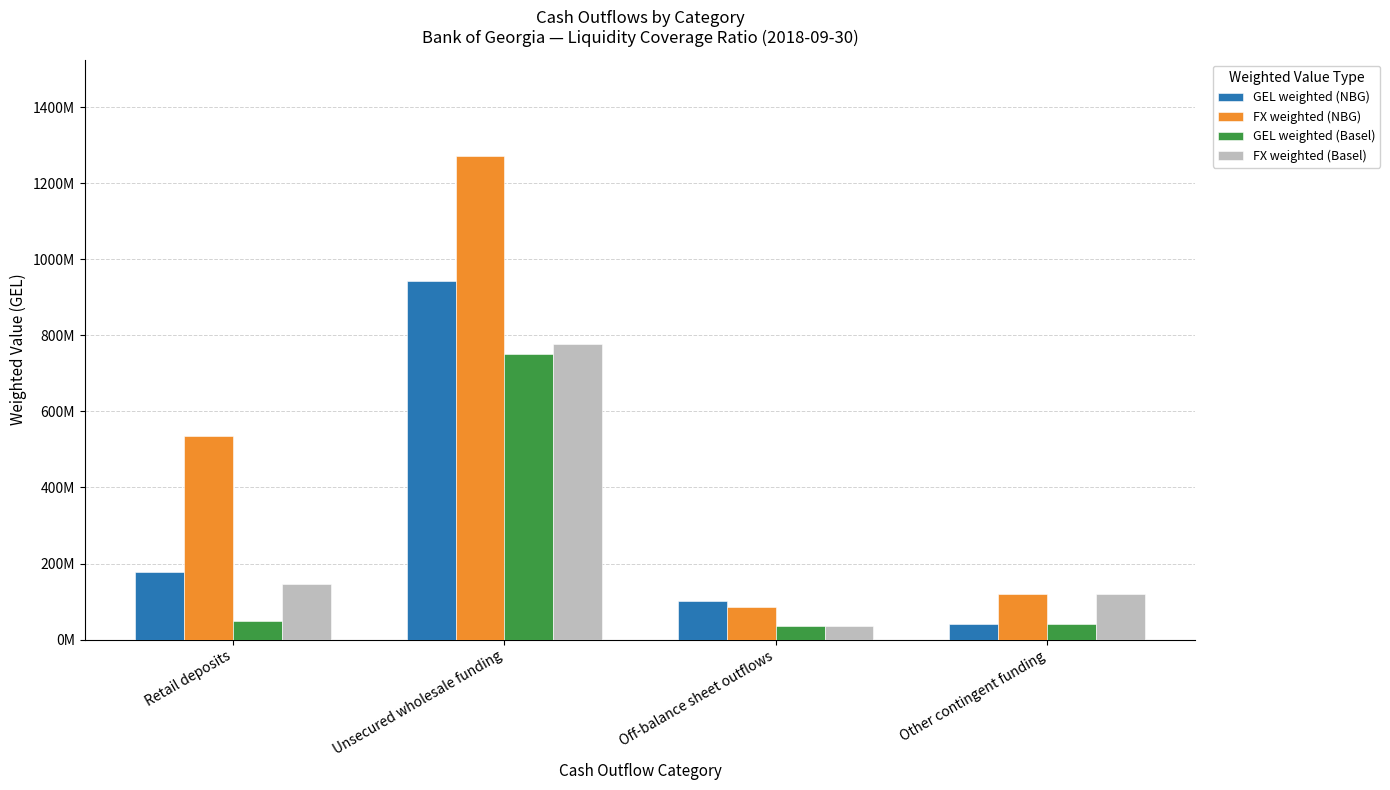

At which category is the sum across all series the highest?

Unsecured wholesale funding